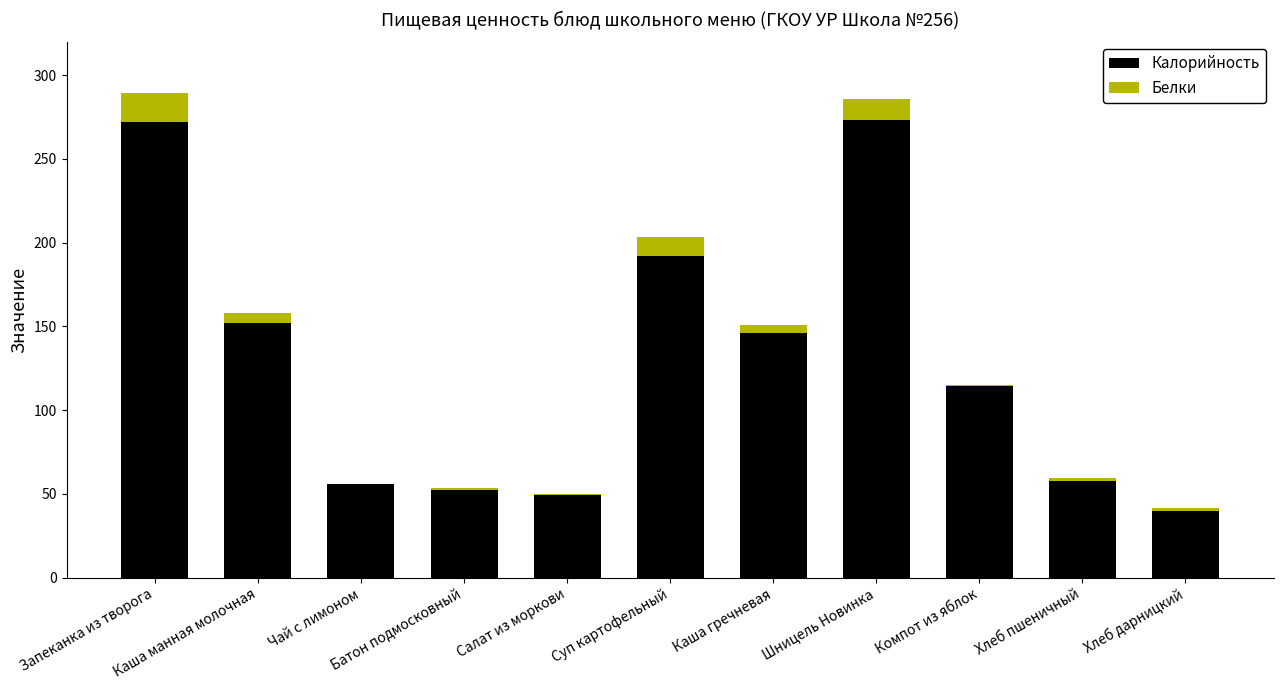

What is the maximum value for Калорийность?

273.0